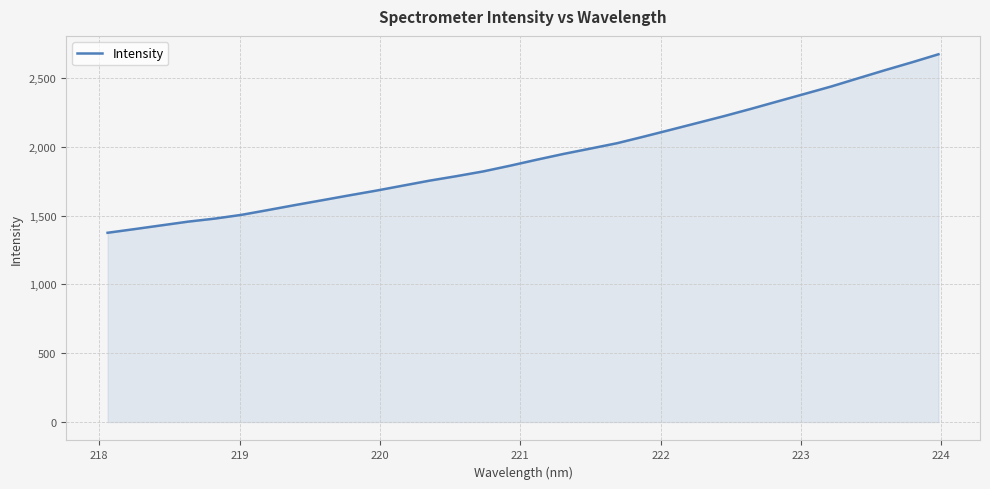

What is the minimum value shown in the chart?

1374.7